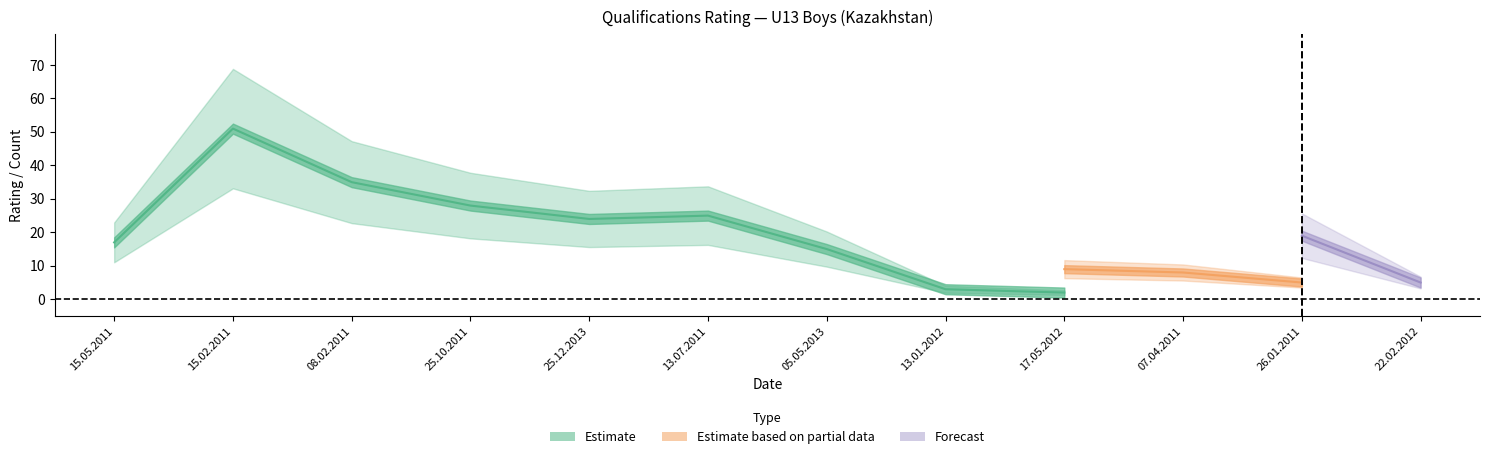

At which category is the sum across all series the highest?

15.02.2011